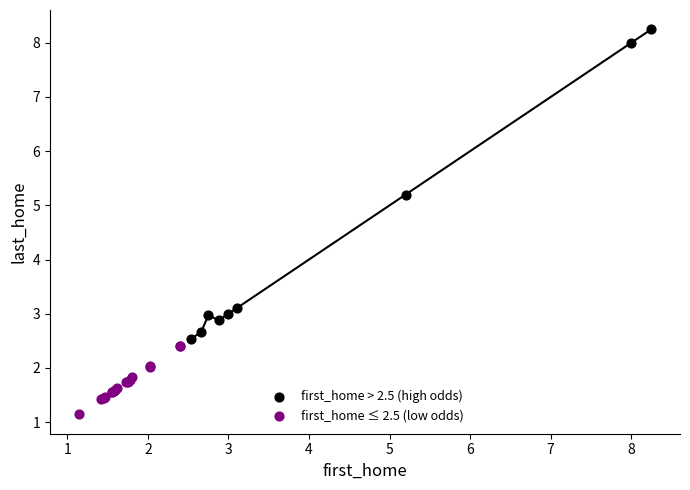

What are all the series names shown in the legend?

first_home > 2.5 (high odds), first_home ≤ 2.5 (low odds)